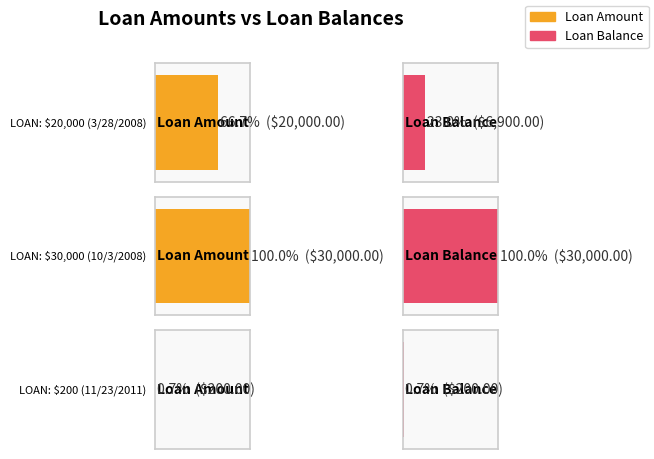

What is the maximum value for LoanBalance?

30000